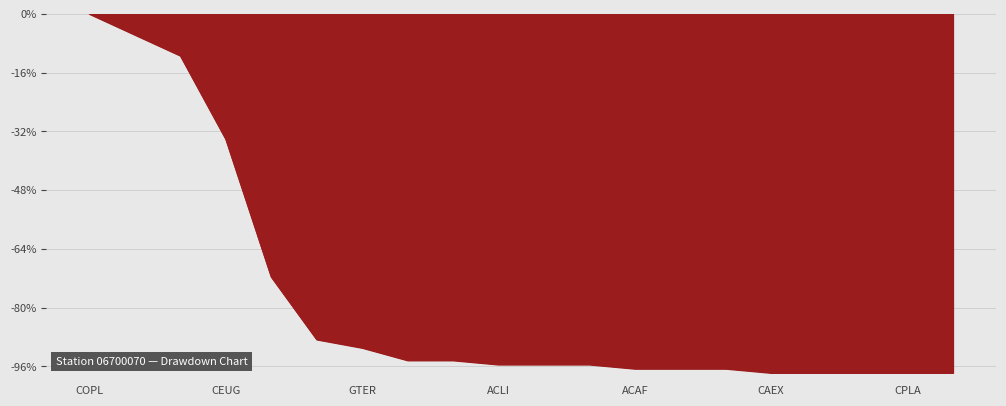

How many categories are shown in the chart?

20